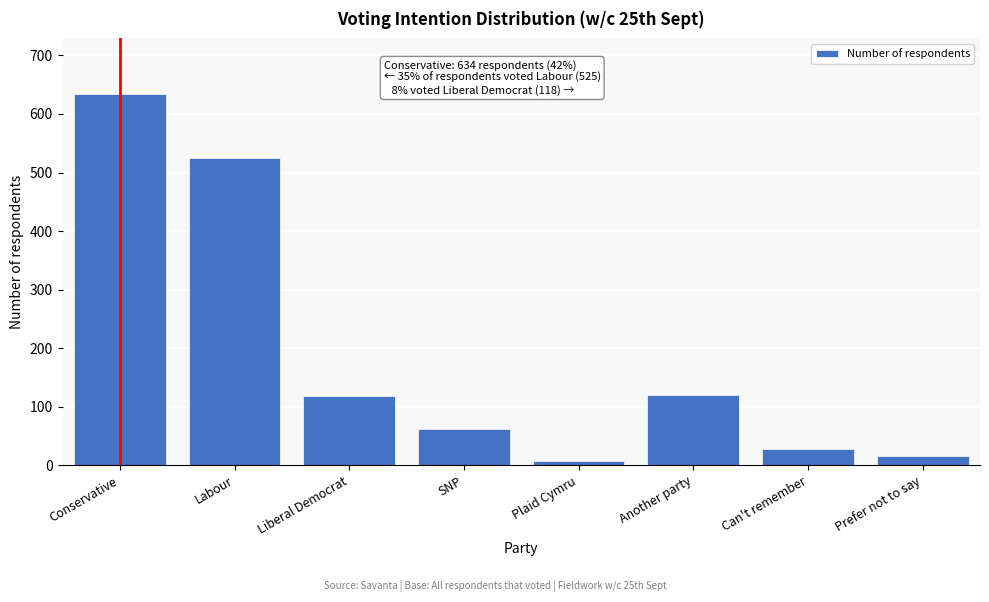

Which label corresponds to the largest value in the chart?

Conservative